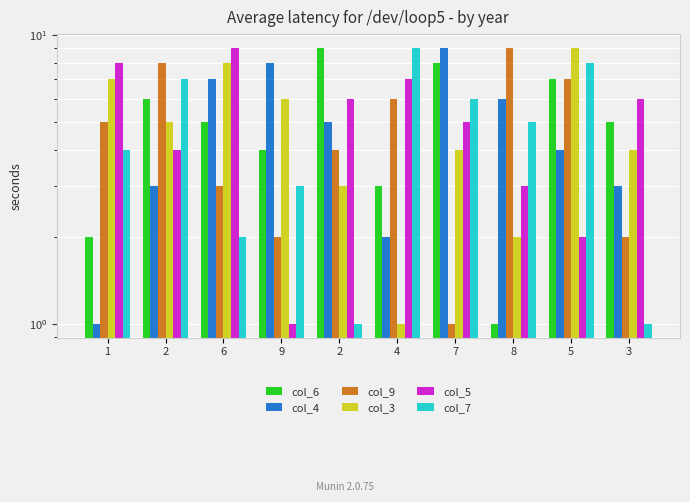

At which label does col_6 reach its peak?

2